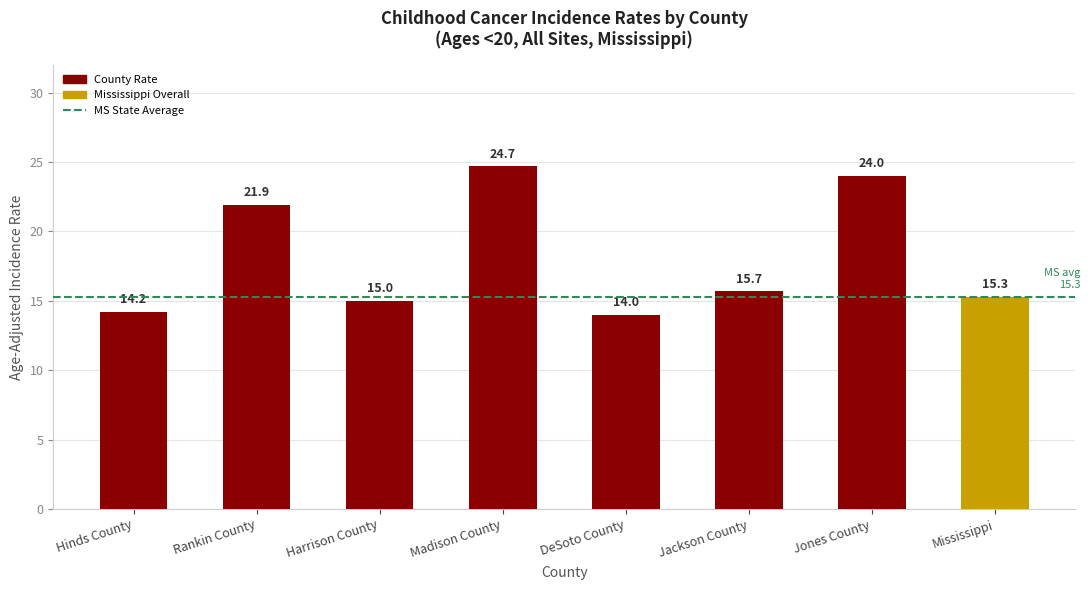

Approximately how many times larger is the value at Jackson County compared to Madison County?

0.6